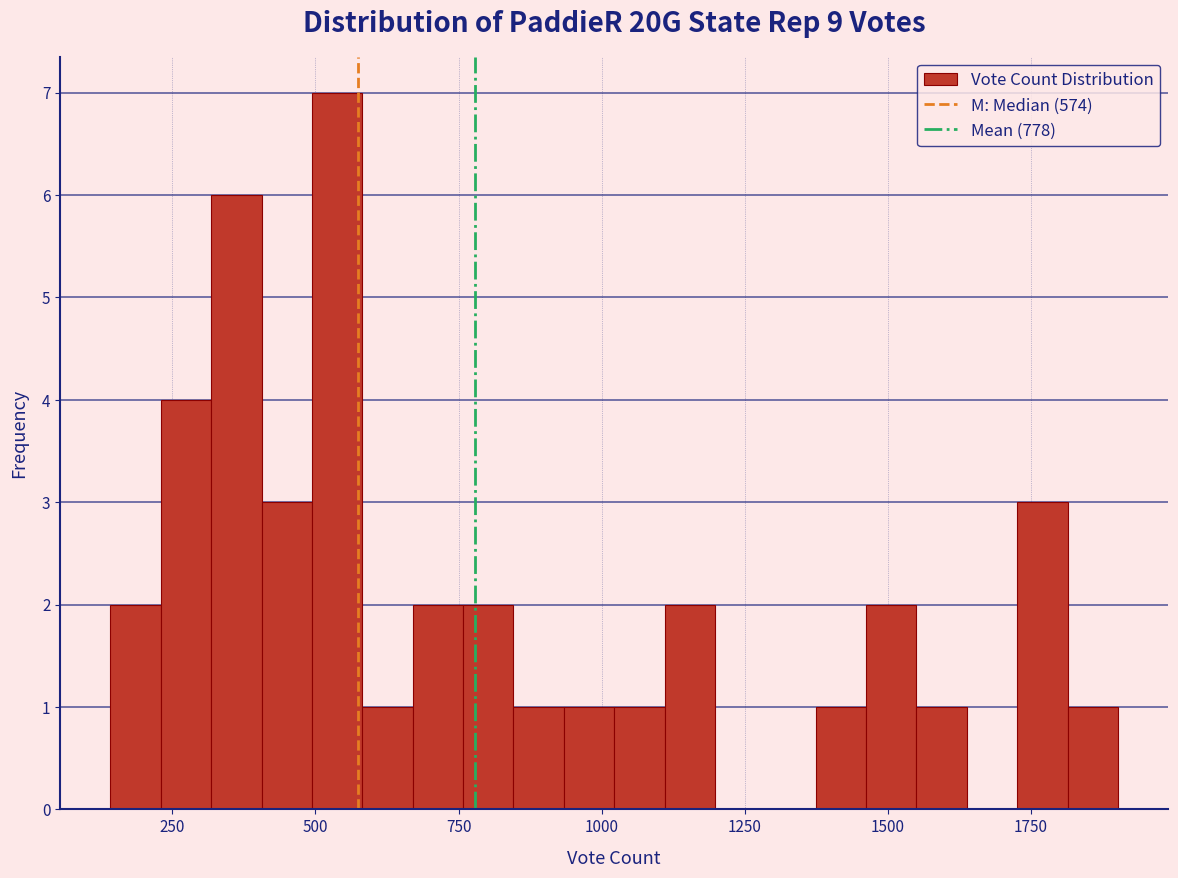

Read against the x-axis, roughly where is the centre of the tallest bar?

550